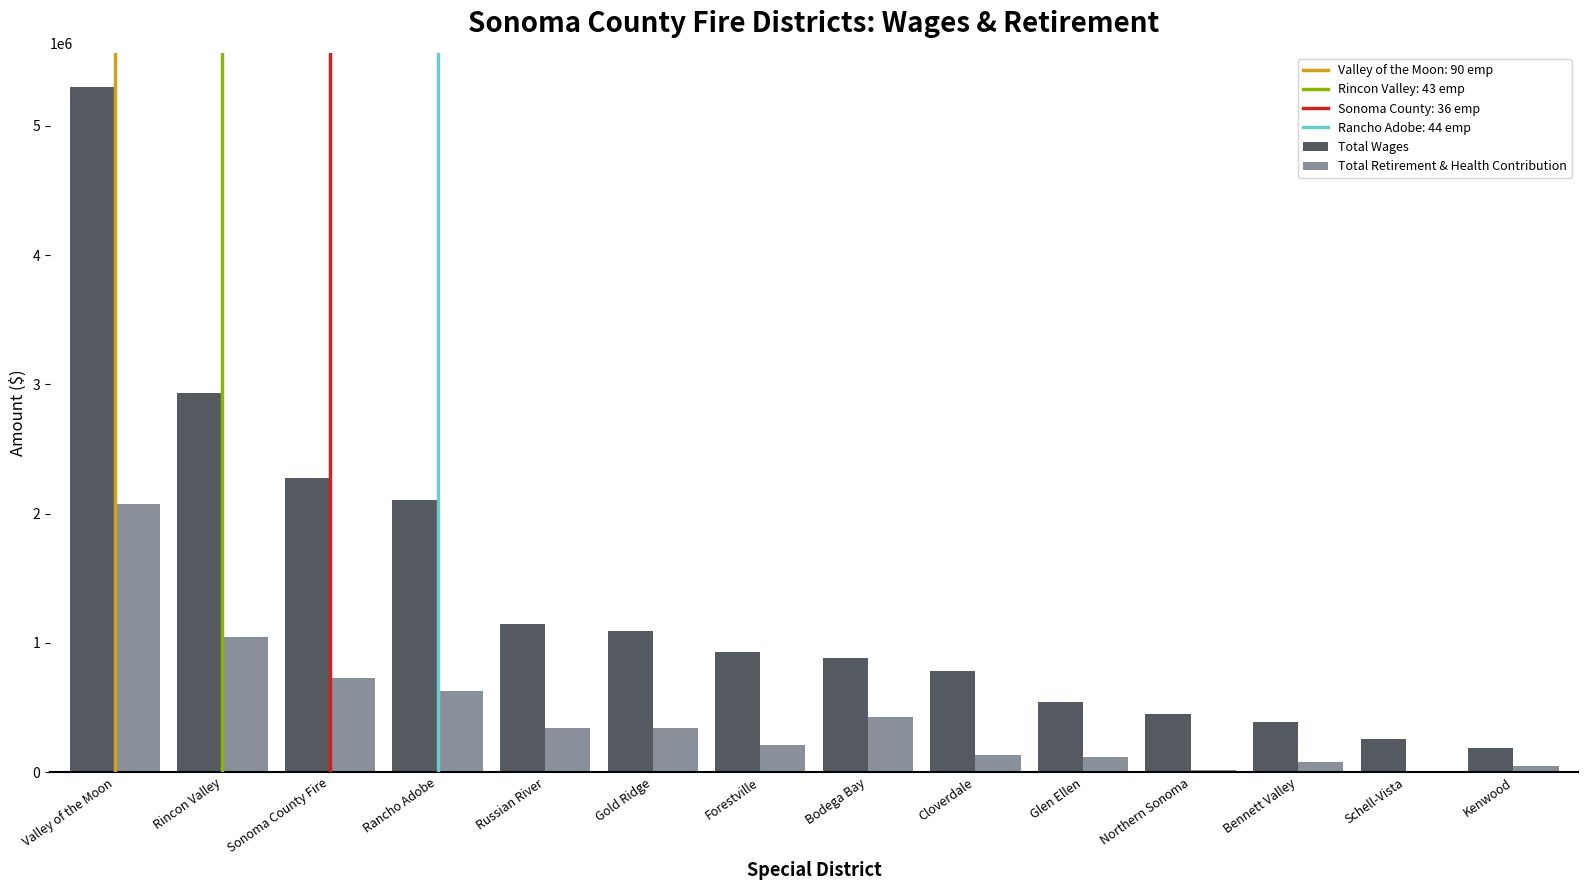

The value of Total Retirement & Health Contribution at Schell-Vista is 8193.0. True or false?

True